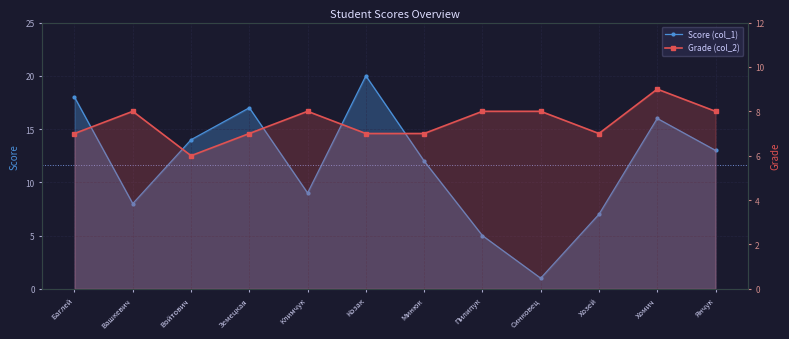

Which has a higher value, Синковец or Янчук?

Янчук